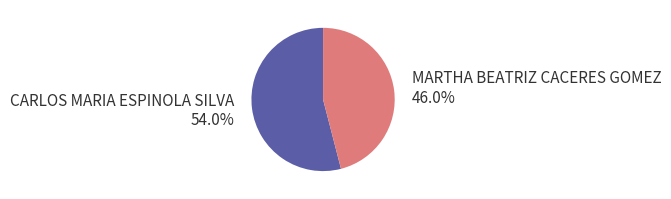

Is it true that MARTHA BEATRIZ CACERES GOMEZ is 46% of the pie?

True